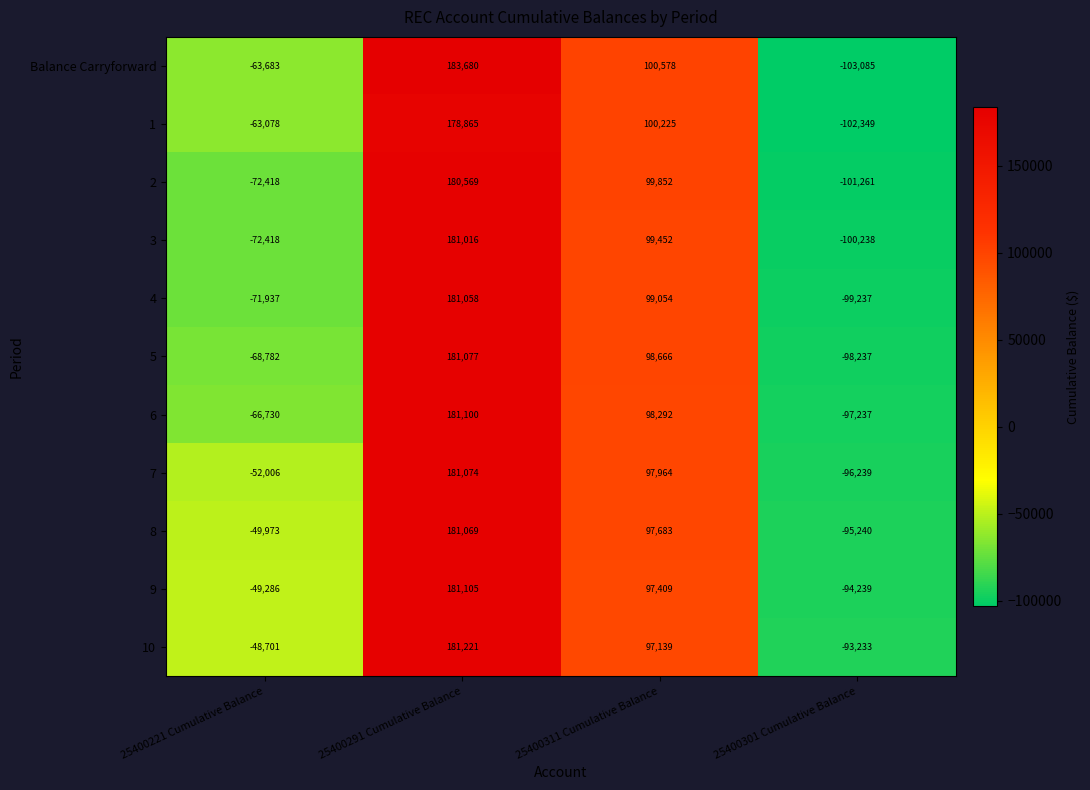

What is the difference between the maximum and minimum values in the 9 series?

275344